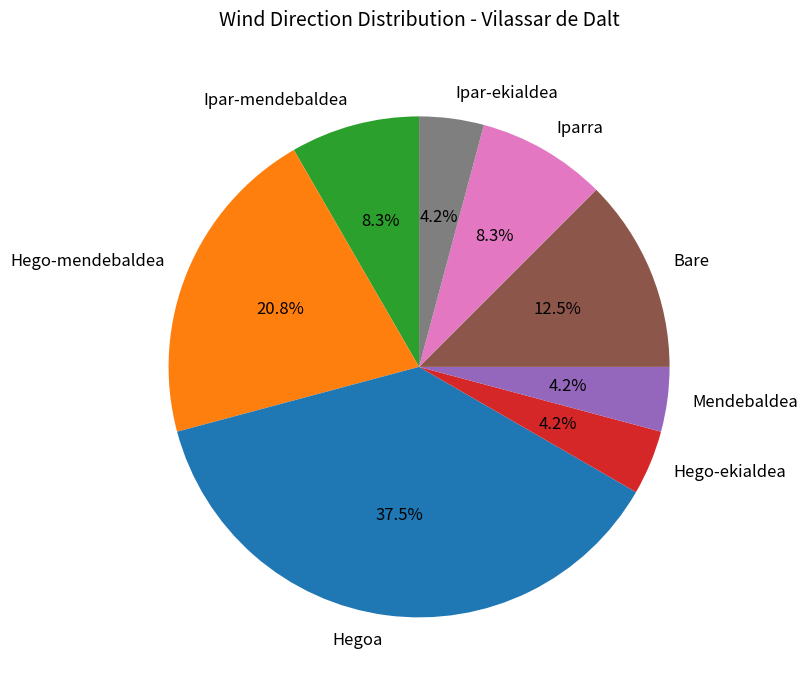

To the nearest percent, what is the average slice percentage?

12%